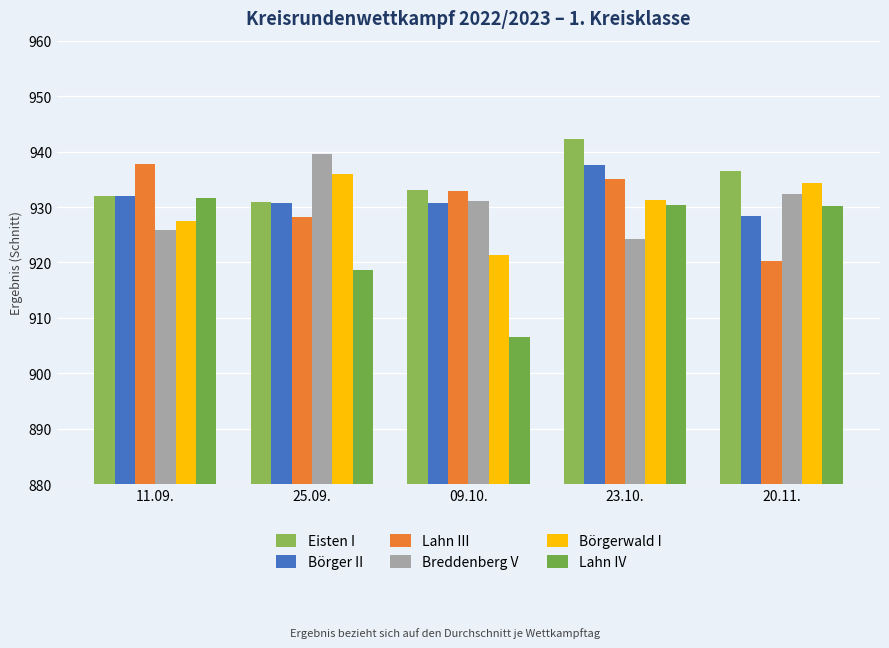

Where does the Breddenberg V series first go above 931?

25.09.